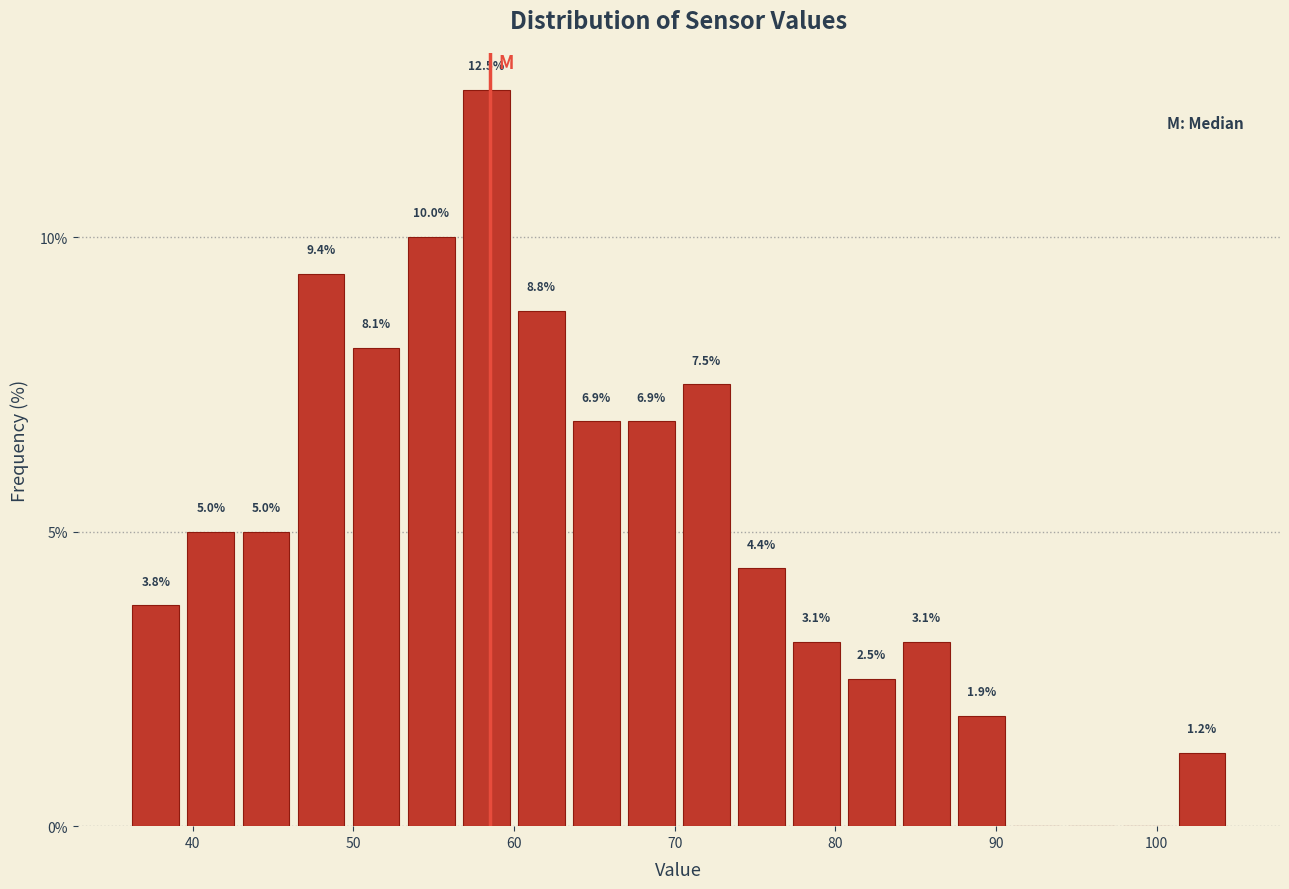

Around what value on the x-axis is the tallest bar? Give the approximate position of its centre, as read against the axis.

58